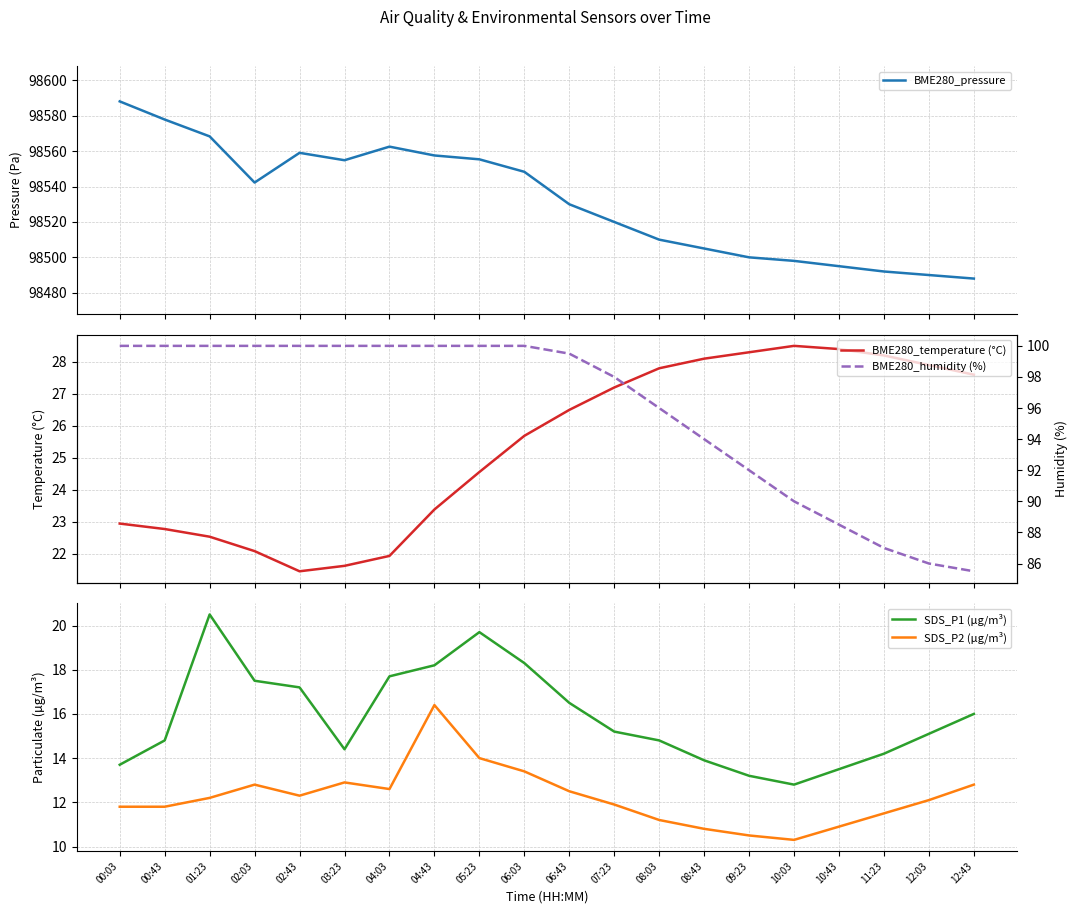

Is it true that BME280_pressure equals 145220.3 at 09:23?

False